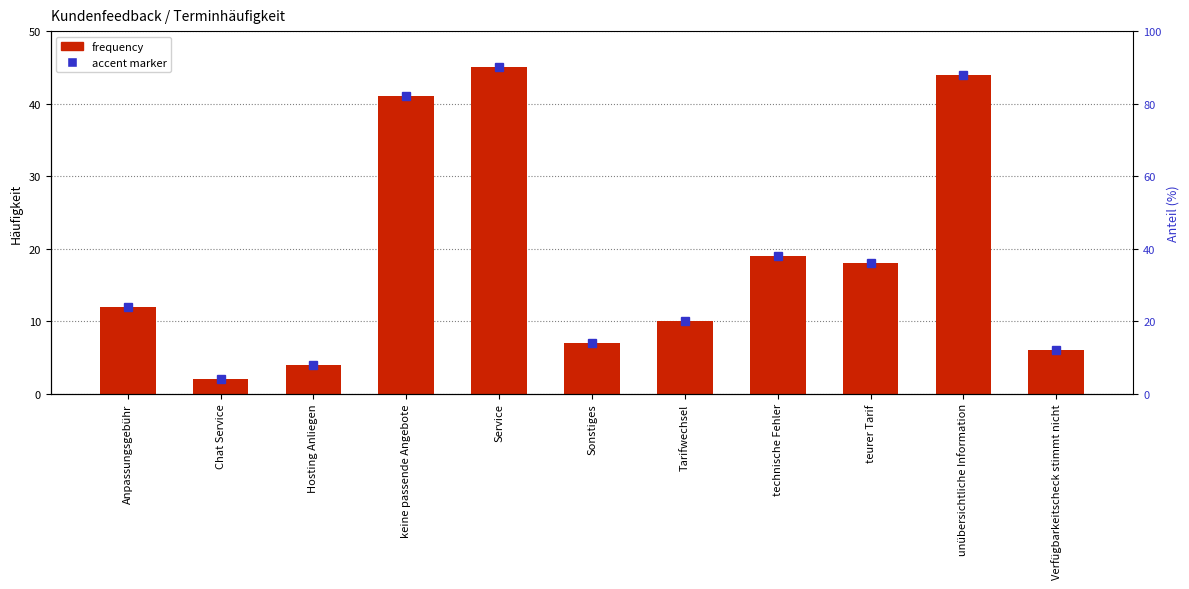

What is the label of the 4th bar from the left?

keine passende Angebote